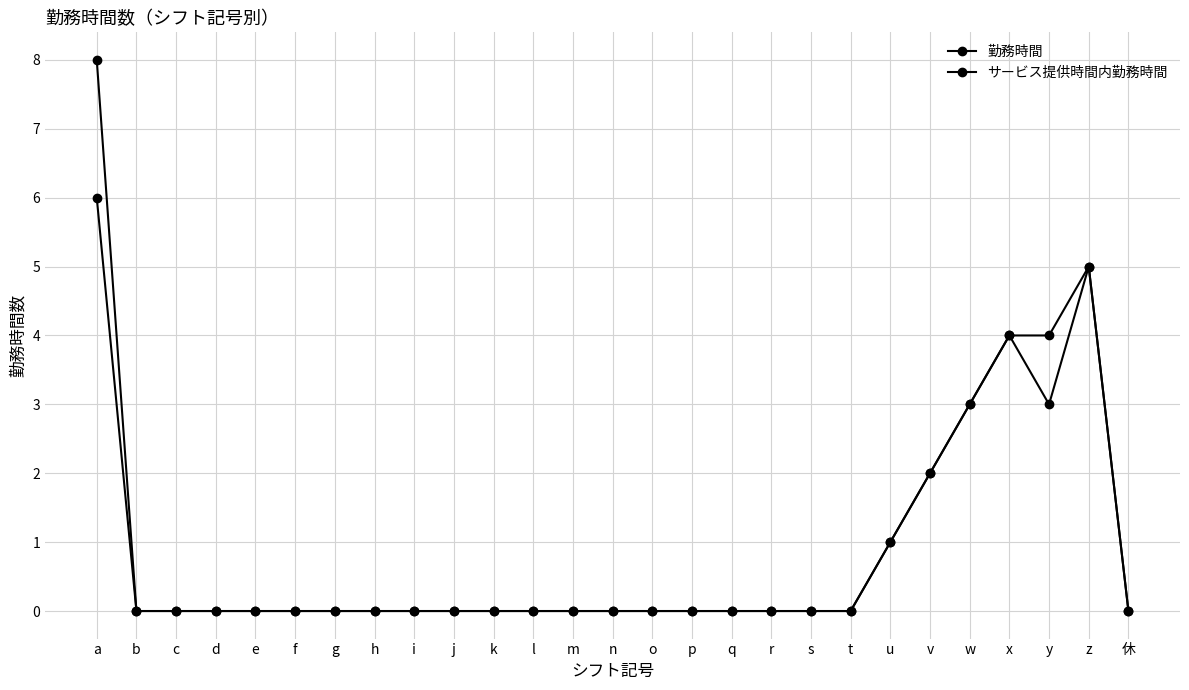

True or false: 勤務時間 has a value of -4 at s.

False